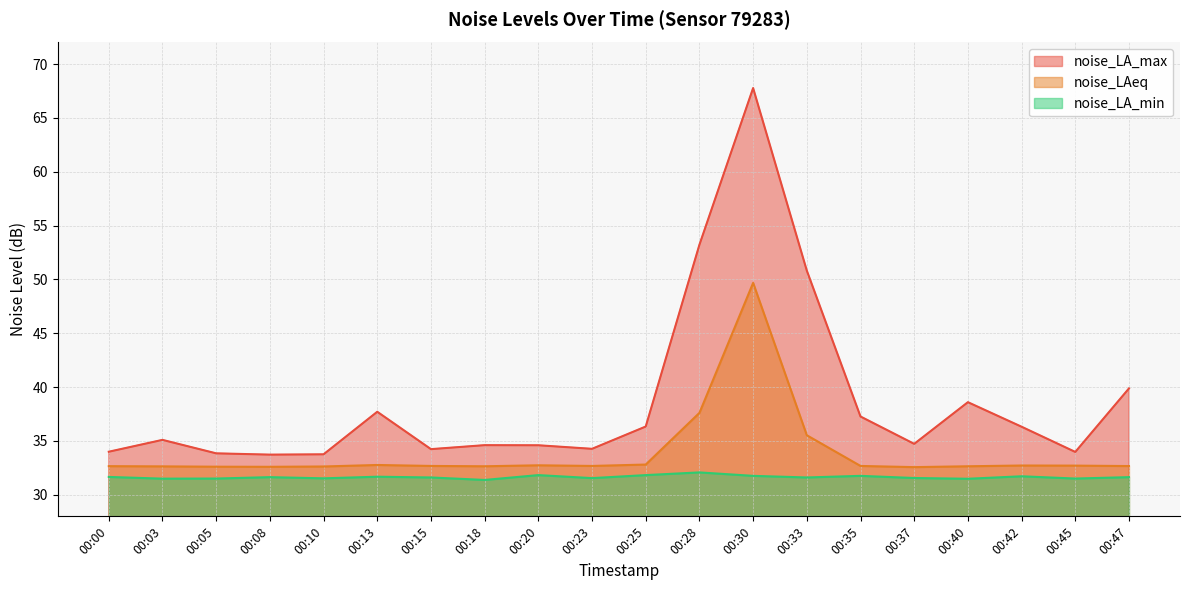

At which category does noise_LAeq reach its first local valley?

00:08